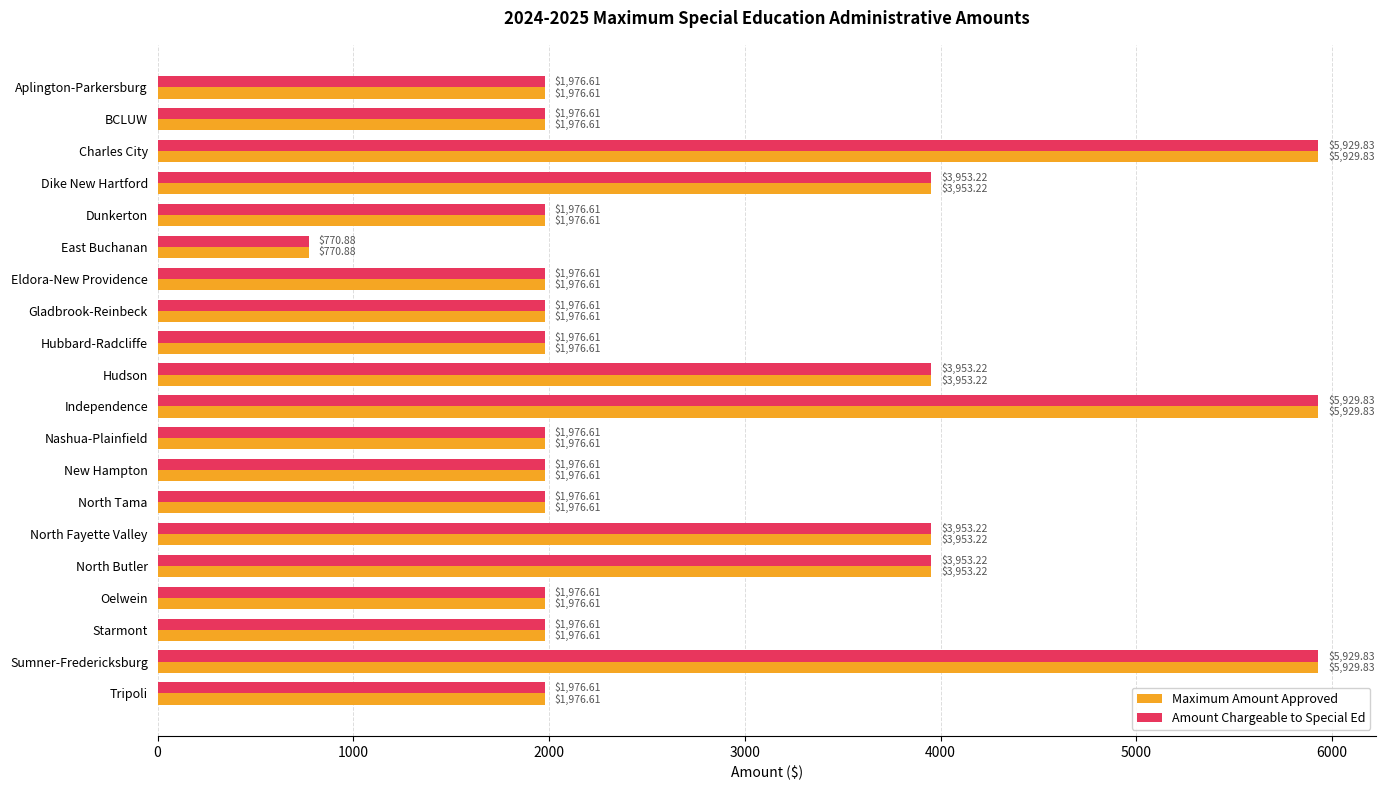

At which label does Maximum Amount Approved reach its minimum?

East Buchanan